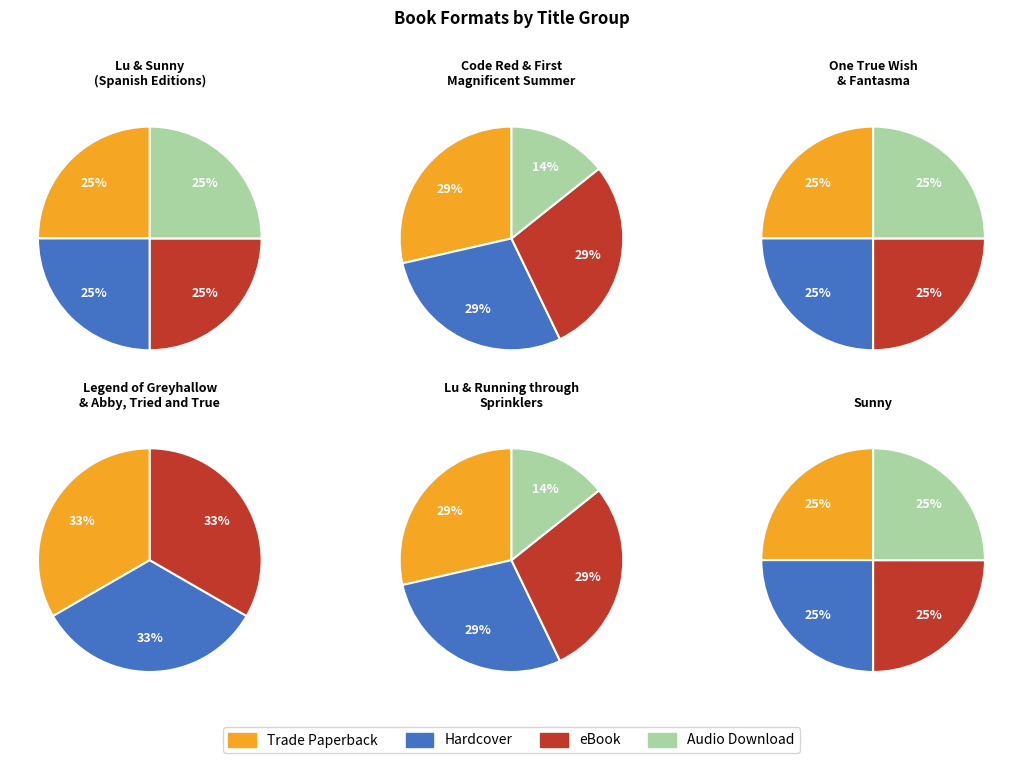

Which slice is the smallest?

Code Red